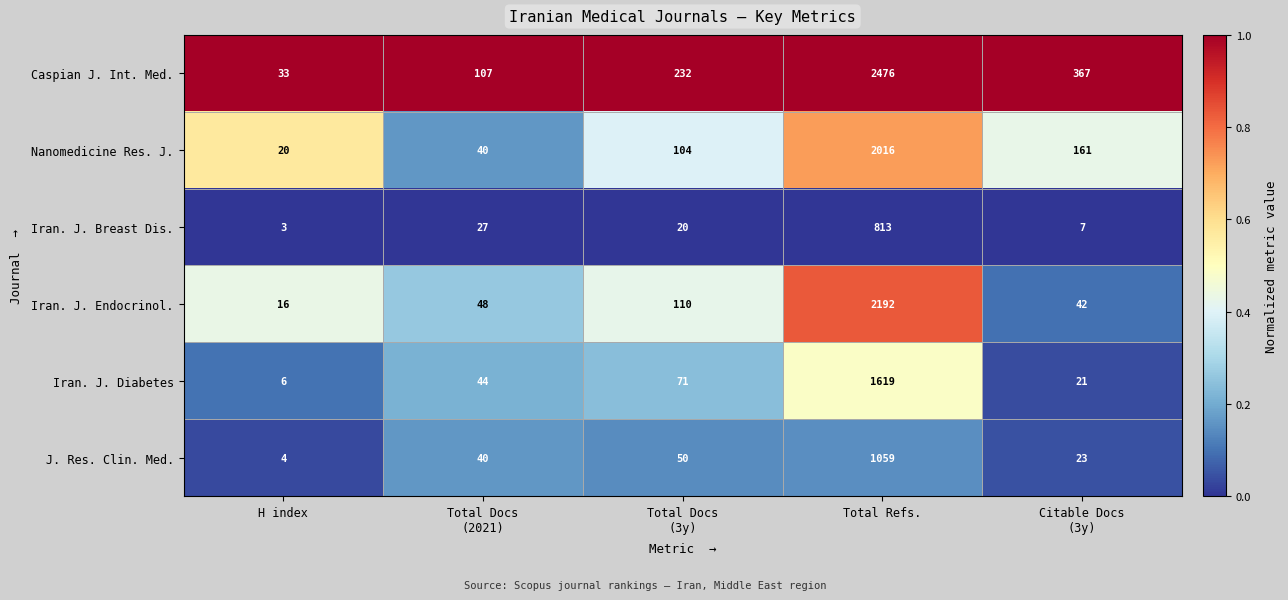

Which series has the largest total across all categories?

Caspian J. Int. Med.